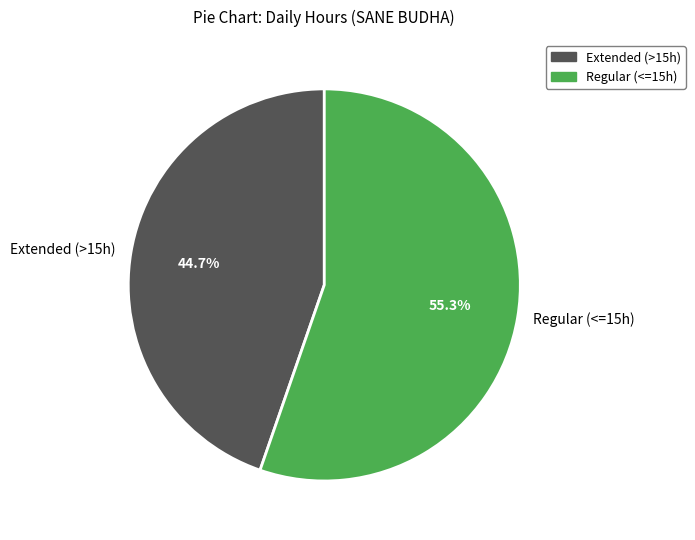

What is the largest slice in the pie chart?

Regular (<=15h)